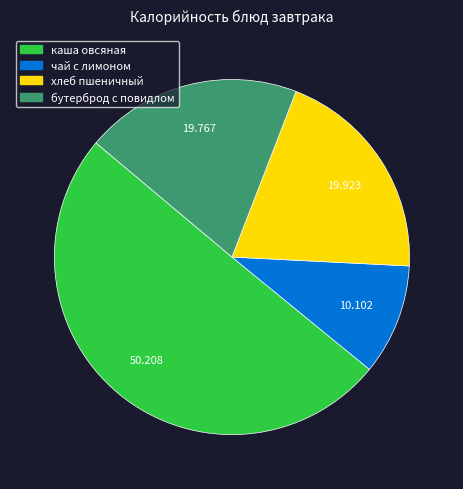

Which has a higher value, чай с лимоном or бутерброд с повидлом?

бутерброд с повидлом